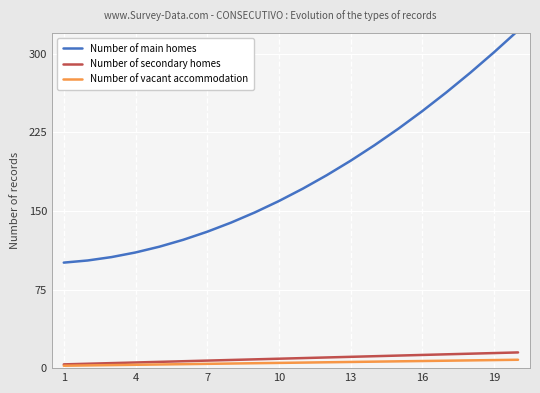

What is the average value of the Number of vacant accommodation series?

5.2